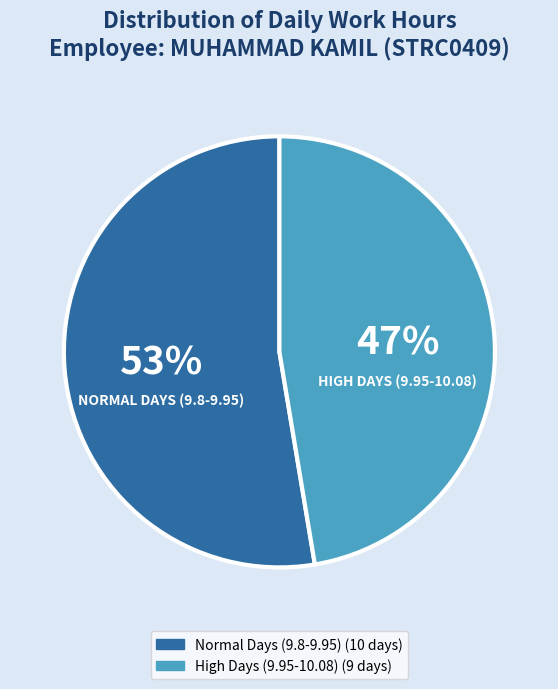

Is there any slice that represents more than half of the pie?

Yes